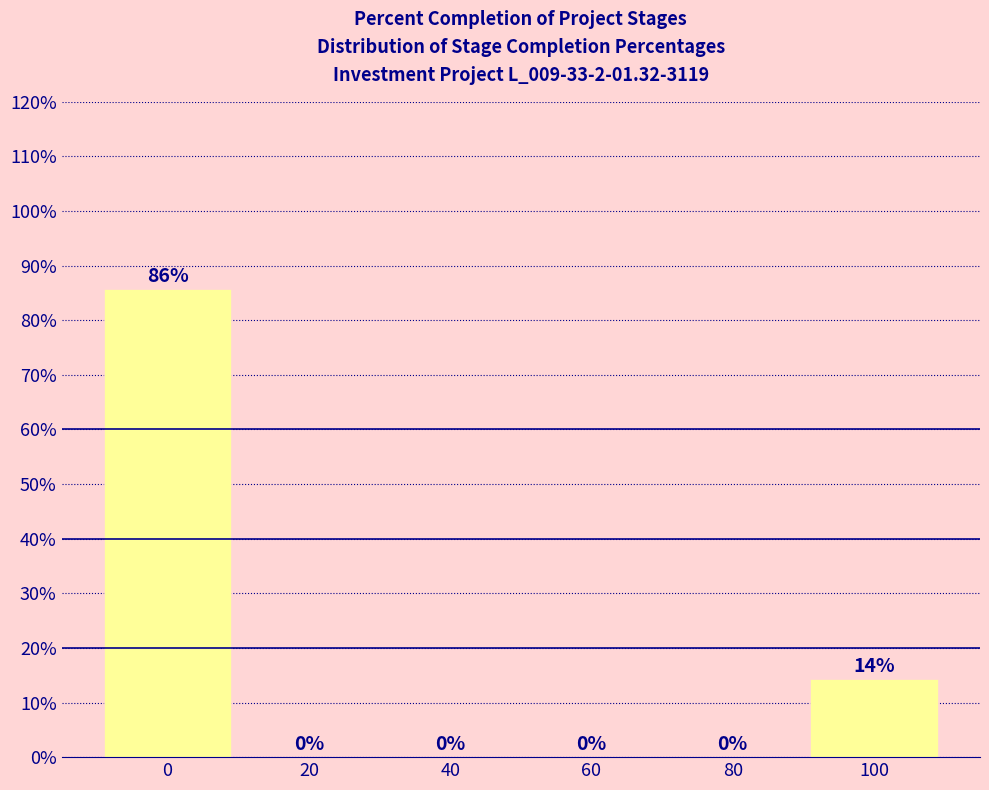

What is the sum of all values?

100.0